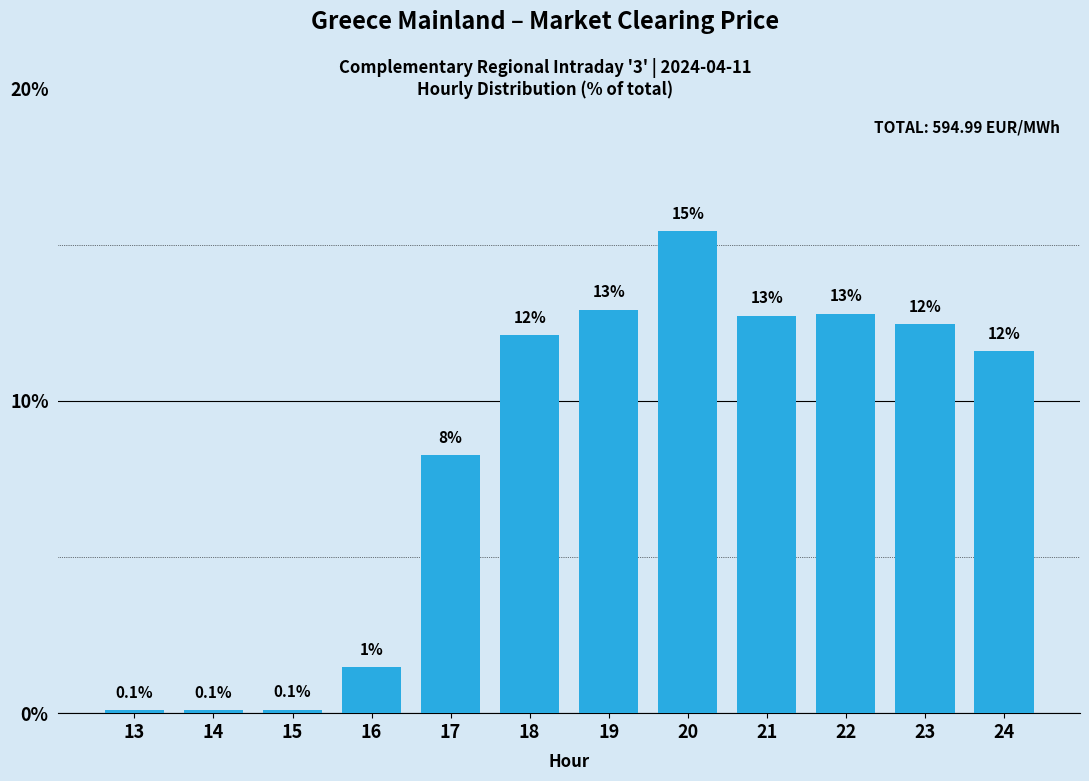

Does the chart contain any negative values?

No